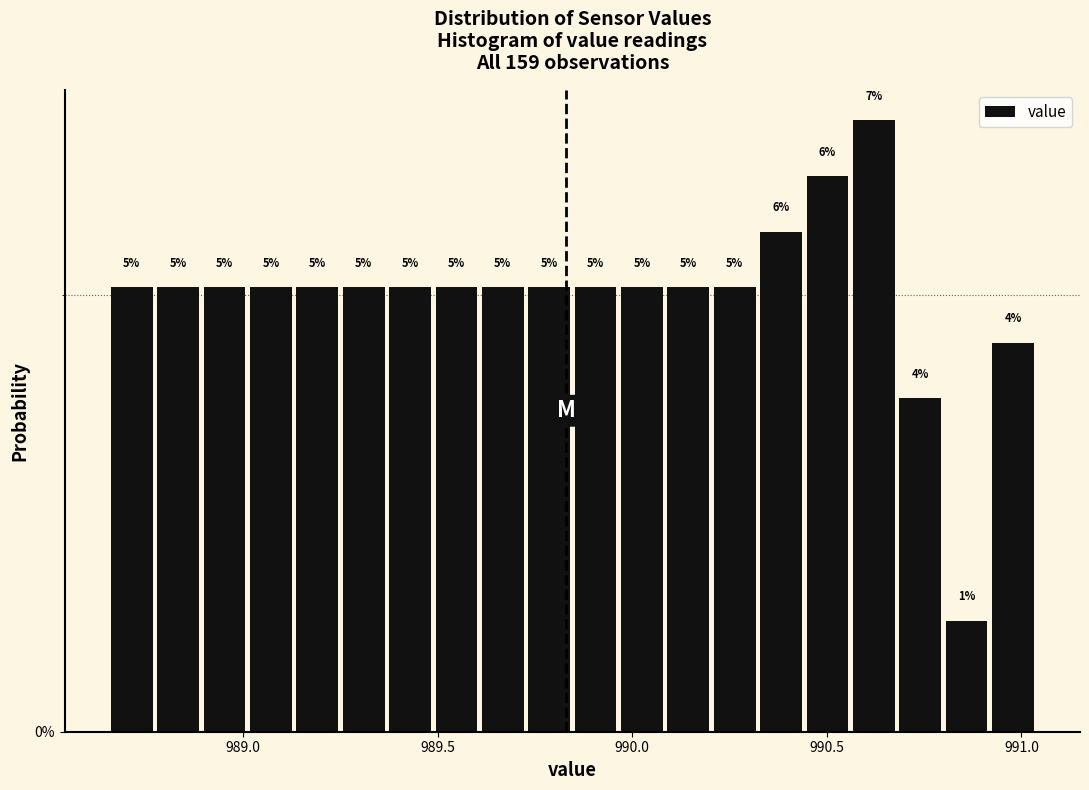

Read against the x-axis, roughly where is the centre of the tallest bar?

990.60